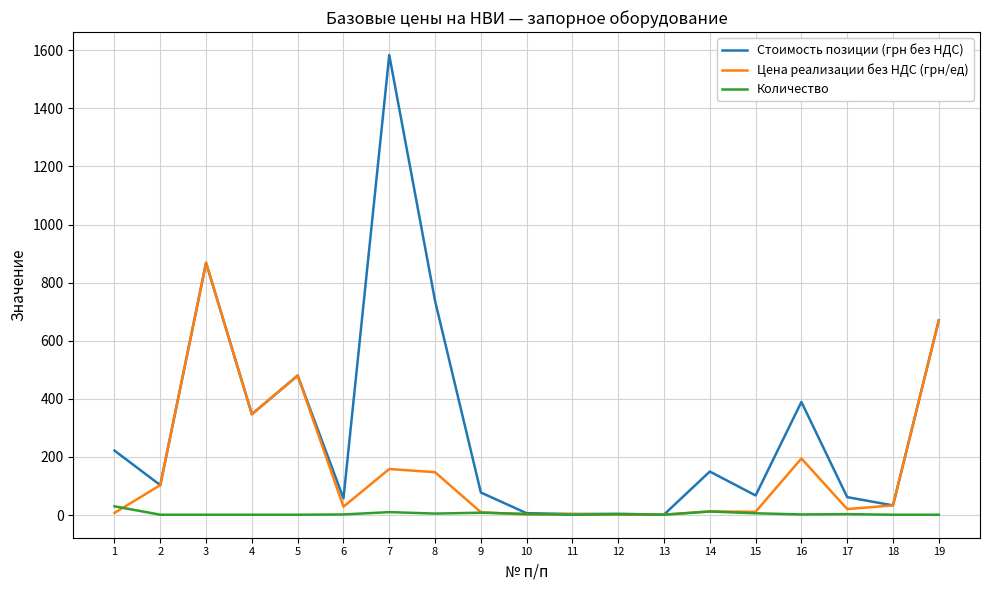

What is the highest value of the Цена реализации без НДС (грн/ед) series?

868.4